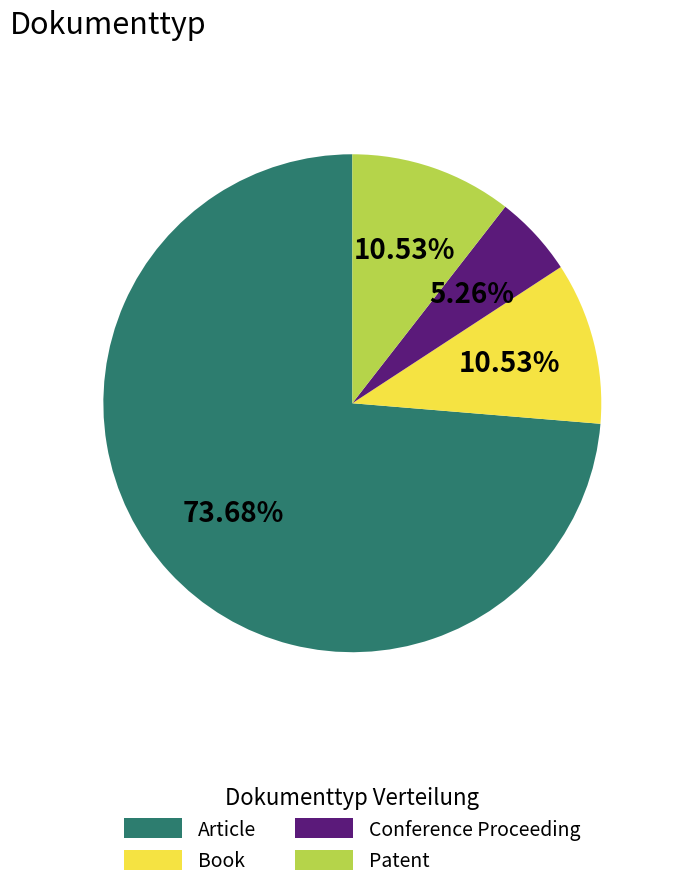

How many segments does this pie chart have?

4